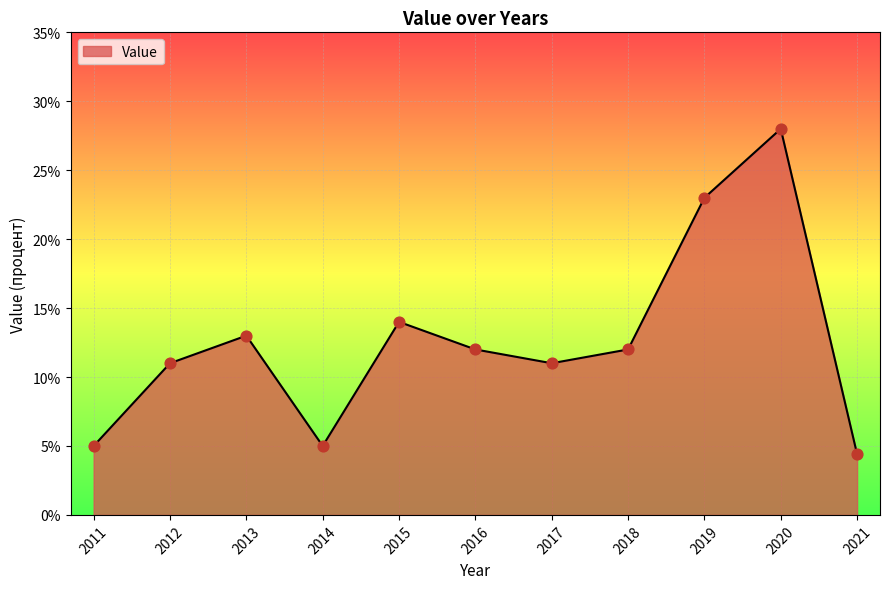

What is the ratio of the value at 2019 to the value at 2017?

2.1